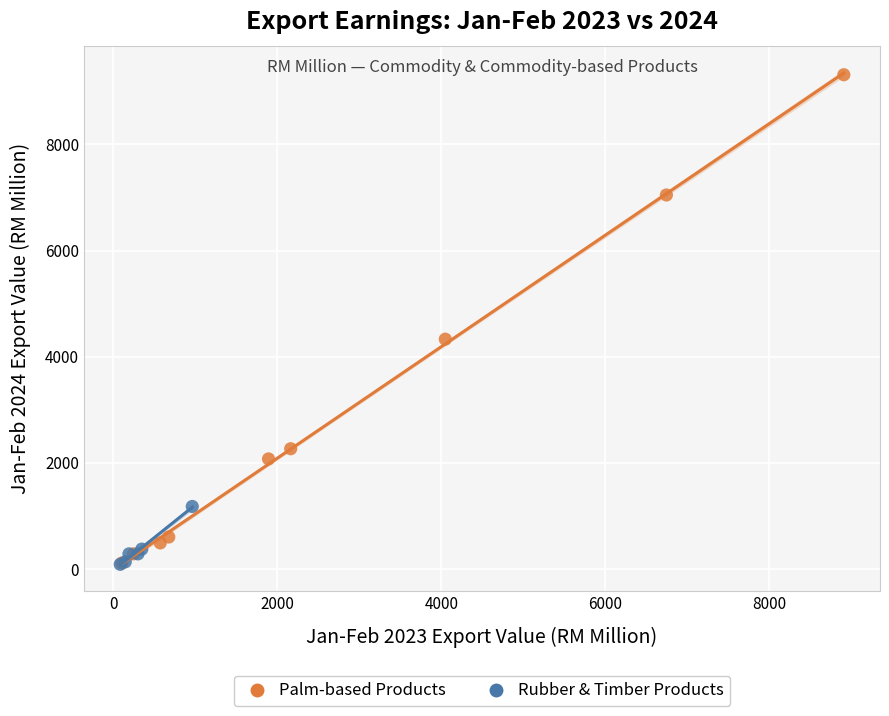

Which series reaches the maximum Y coordinate?

Palm-based Products